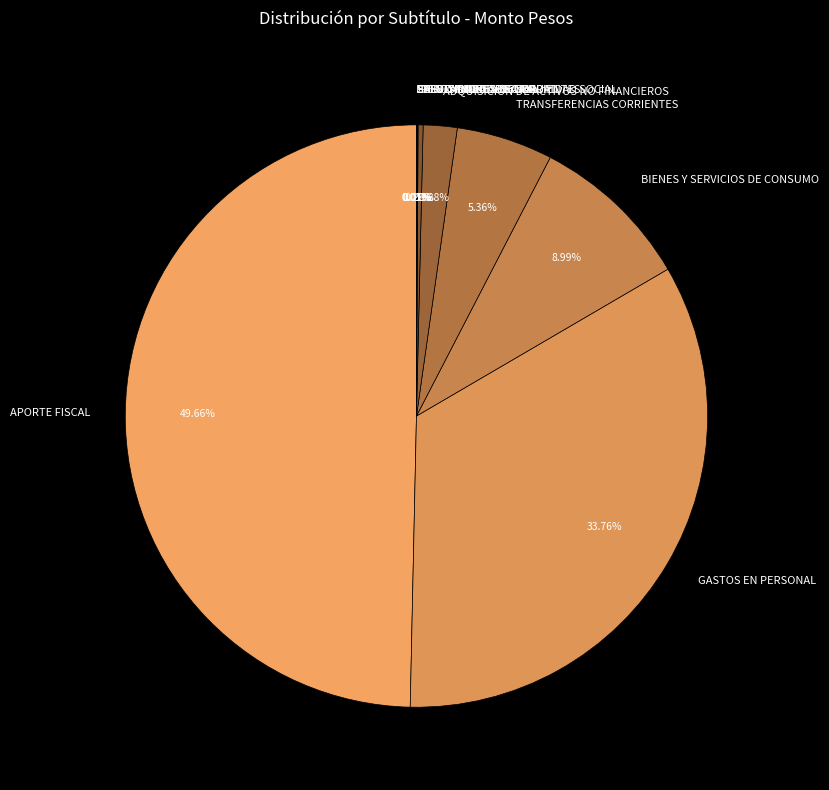

Does RENTAS DE LA PROPIEDAD account for over 50% of the chart?

No